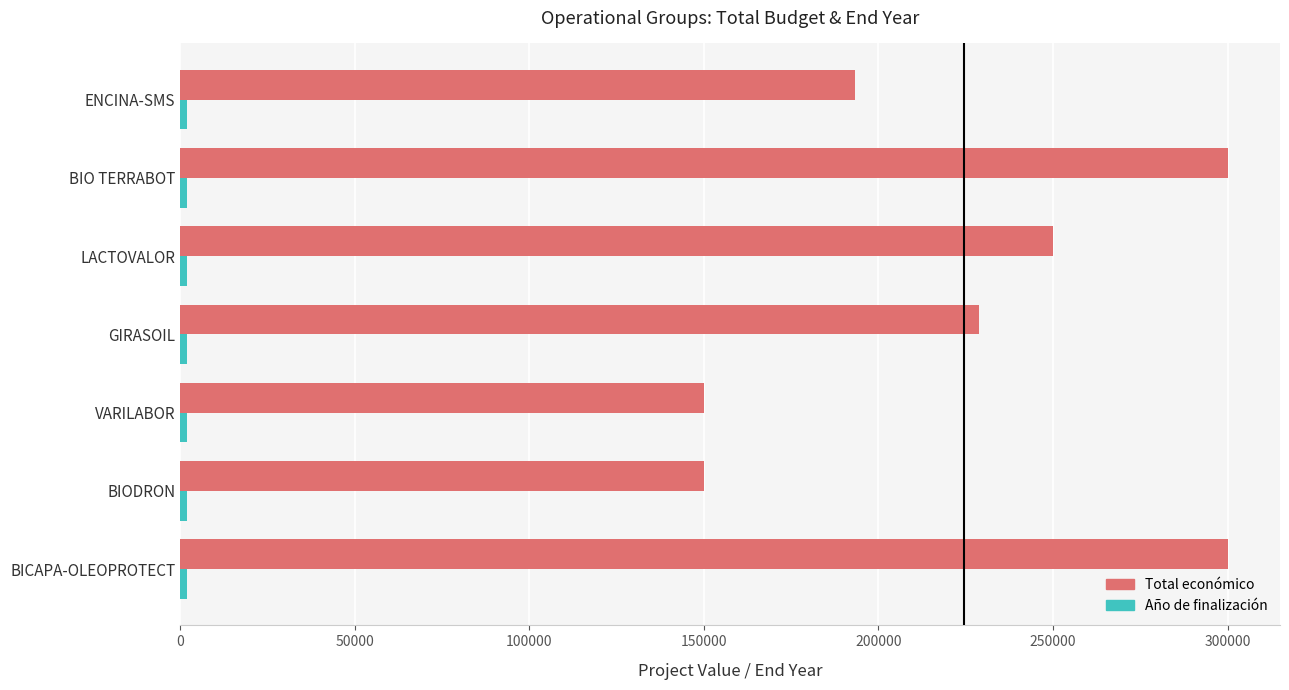

The value of Total económico at ENCINA-SMS is 193149. True or false?

True